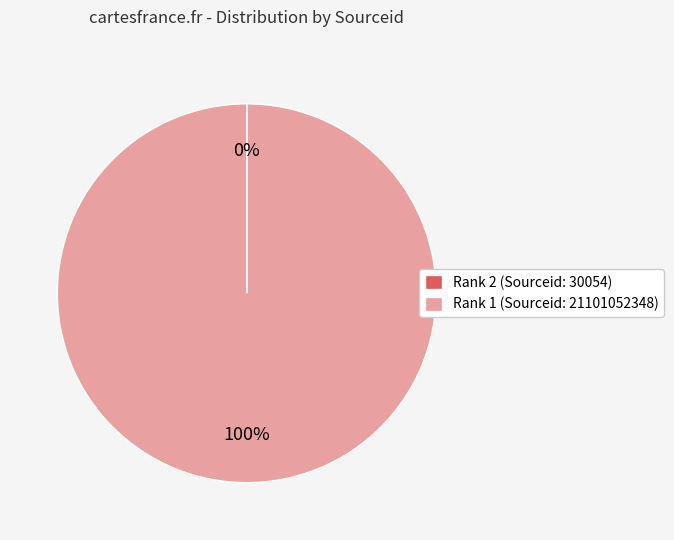

Is it true that Rank 1 is 91% of the pie?

False